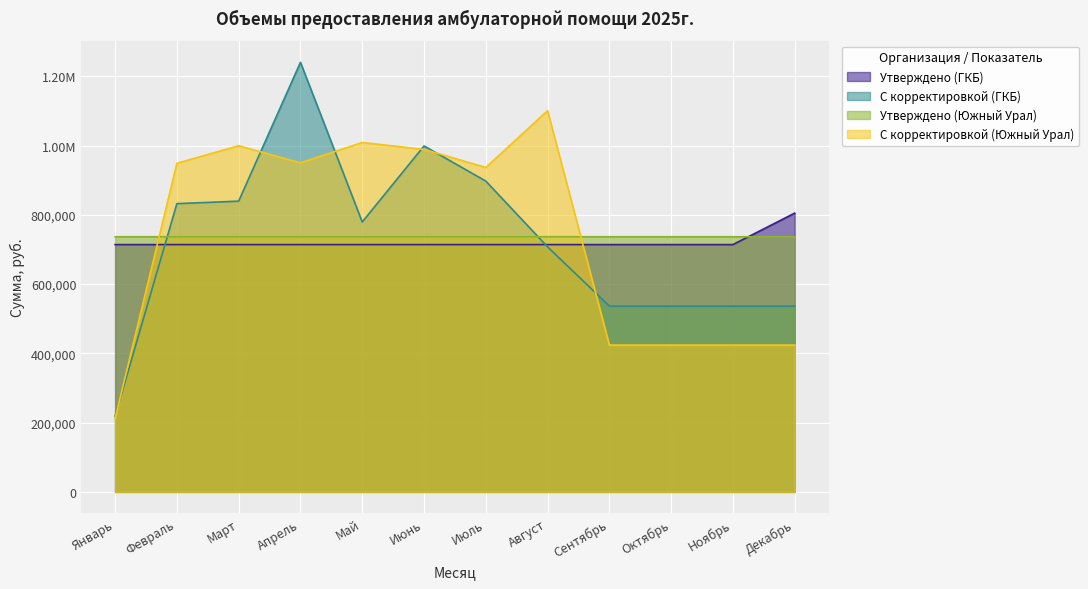

Which series changed the most between Январь and Апрель?

С корректировкой (ГКБ)